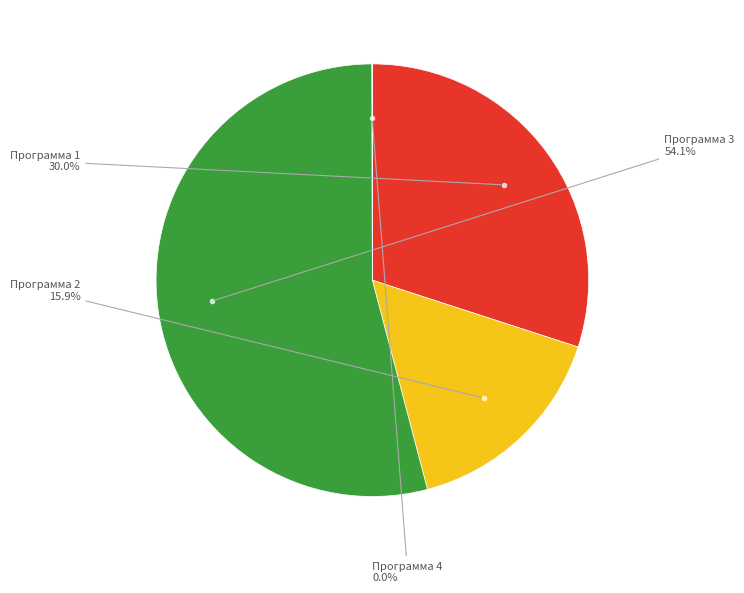

Approximately how many times larger is the value at Программа 3 compared to Программа 2?

3.4